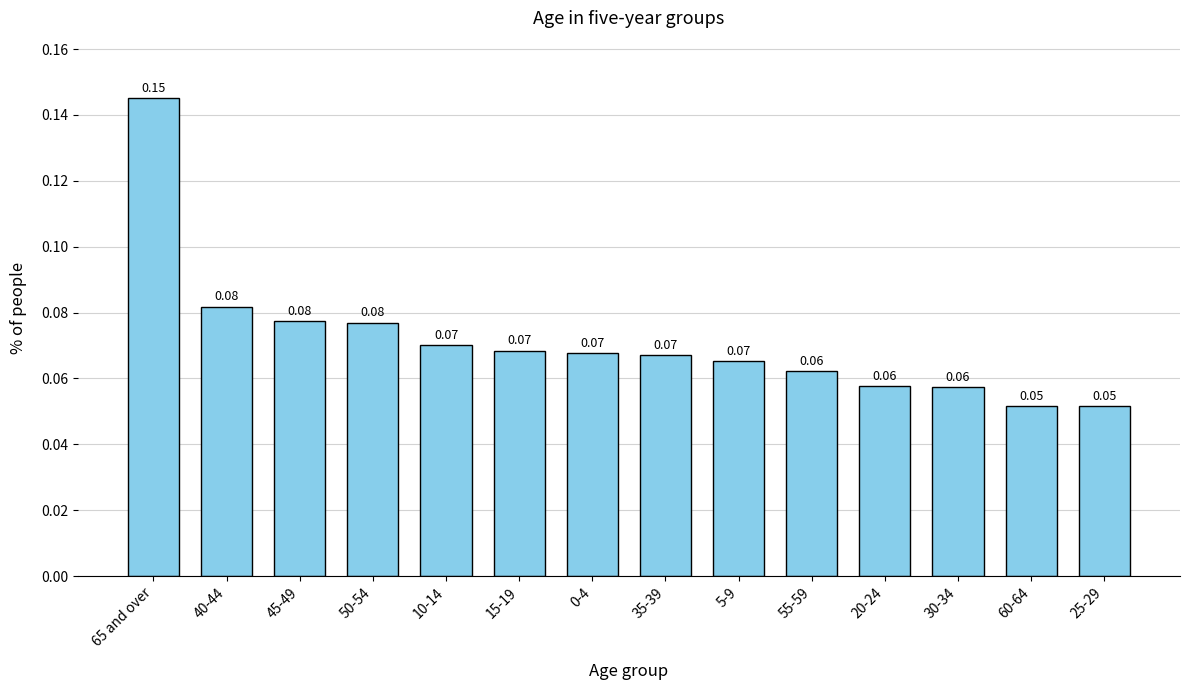

What is the sum of all values?

1.0